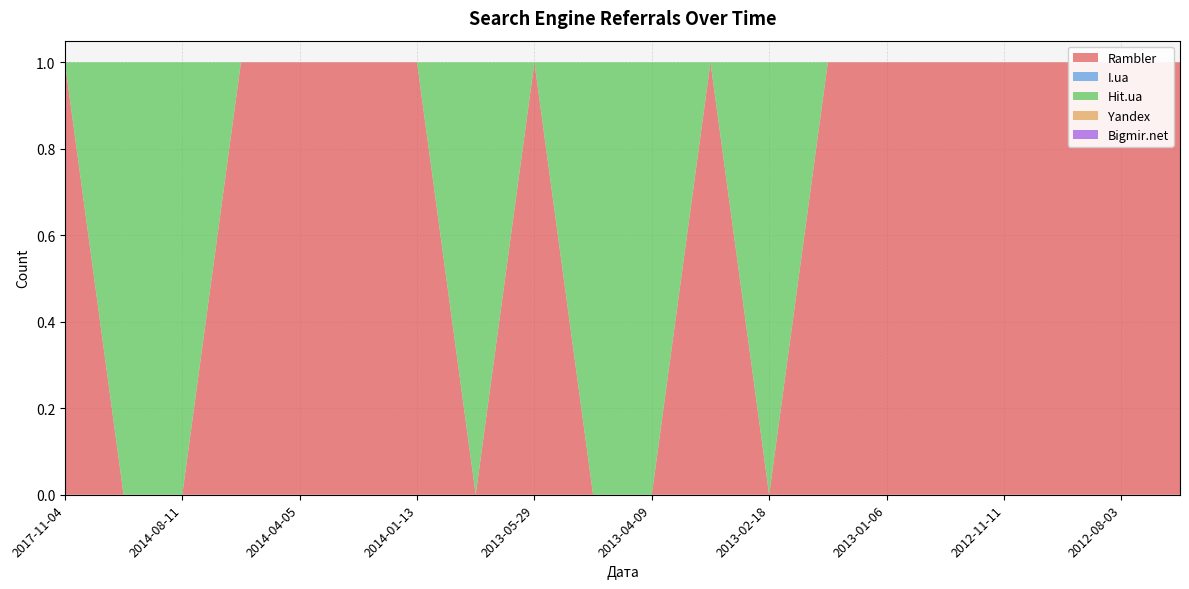

Reading left to right, transcribe all the data shown in this chart.

Rambler: 1	0	0	1	1	1	1	0	1	0	0	1	0	1	1	1	1	1	1	1
I.ua: 0	0	0	0	0	0	0	0	0	0	0	0	0	0	0	0	0	0	0	0
Hit.ua: 0	1	1	0	0	0	0	1	0	1	1	0	1	0	0	0	0	0	0	0
Yandex: 0	0	0	0	0	0	0	0	0	0	0	0	0	0	0	0	0	0	0	0
Bigmir.net: 0	0	0	0	0	0	0	0	0	0	0	0	0	0	0	0	0	0	0	0